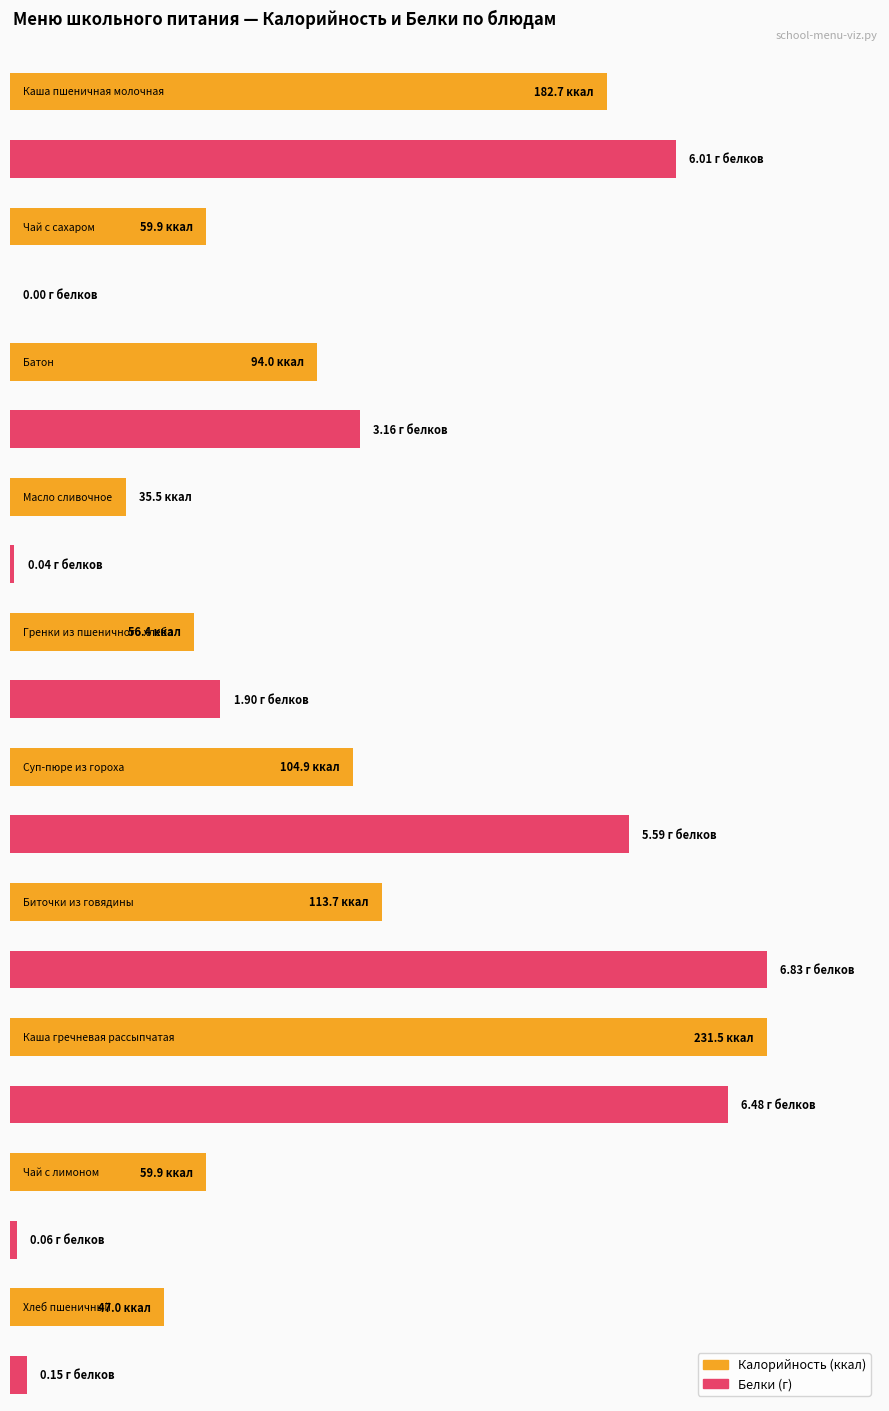

What is the maximum value for Калорийность?

231.5